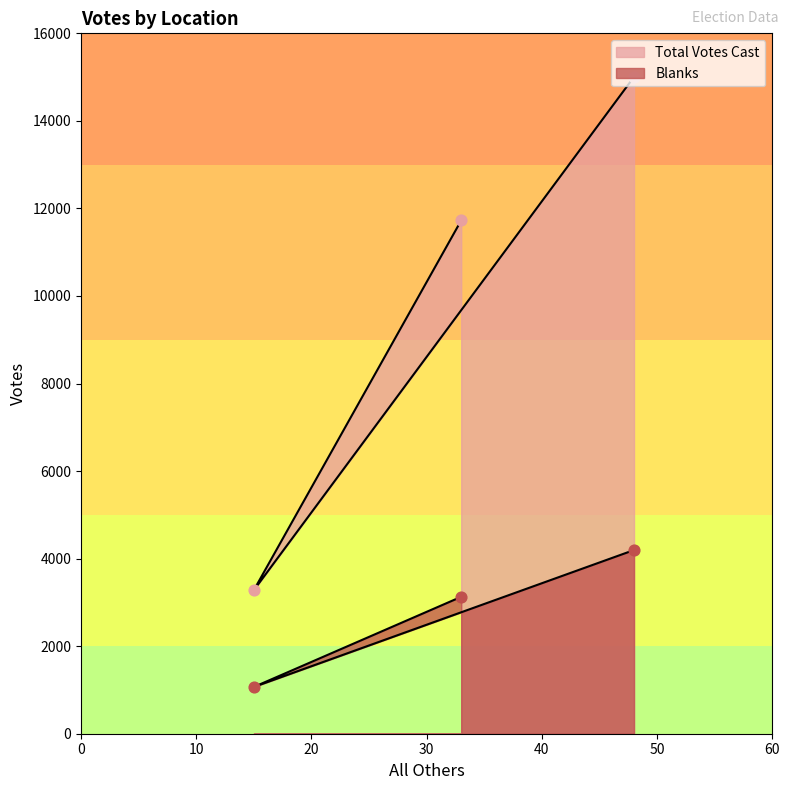

Which series has the largest Y range (max minus min)?

Total Votes Cast